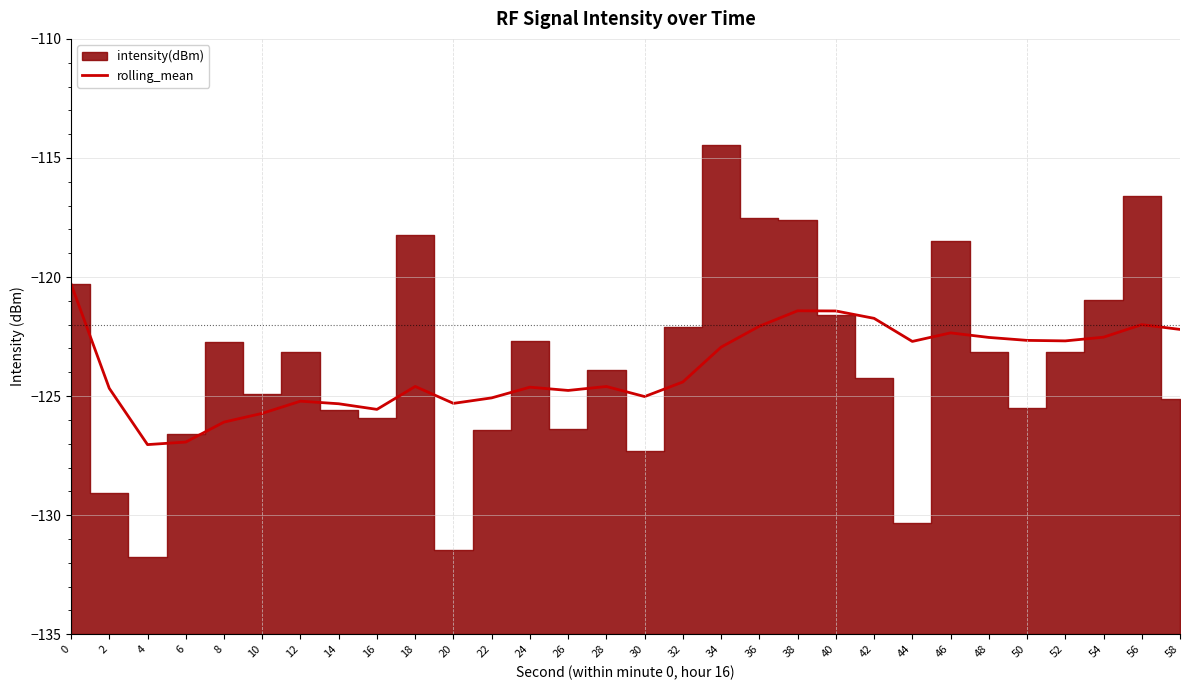

True or false: the data shows -122.9 at 34.

True